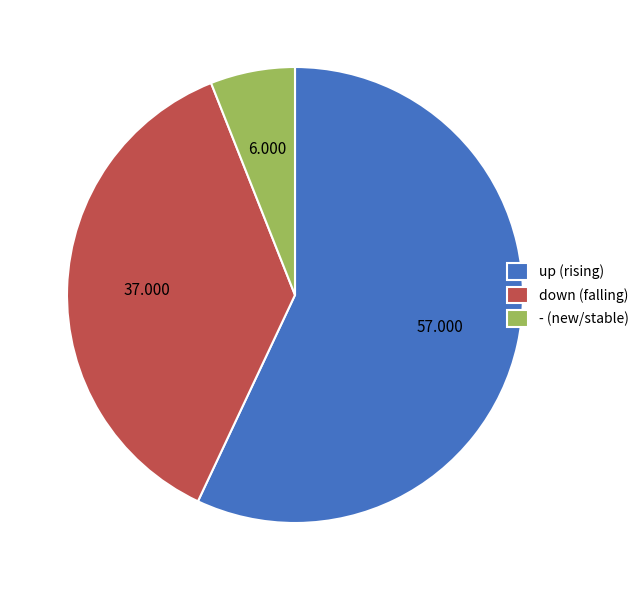

Do - and up together represent more than half of the pie?

Yes